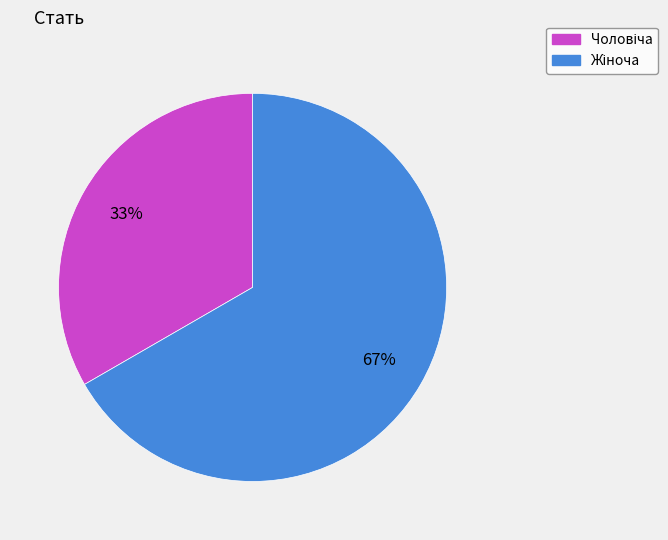

Does any single category account for the majority?

Yes